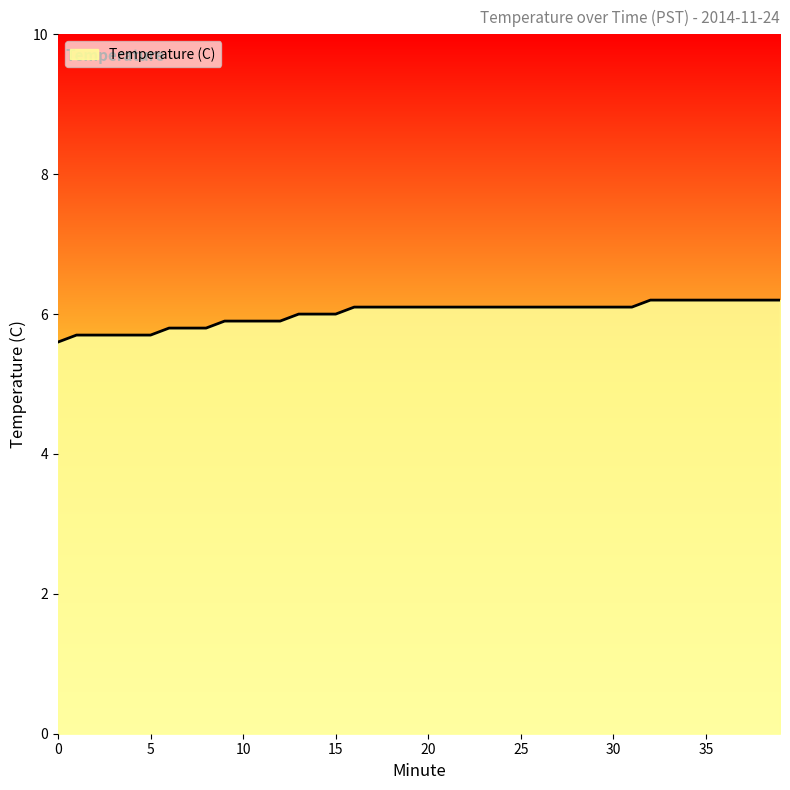

What is the minimum value shown in the chart?

5.6